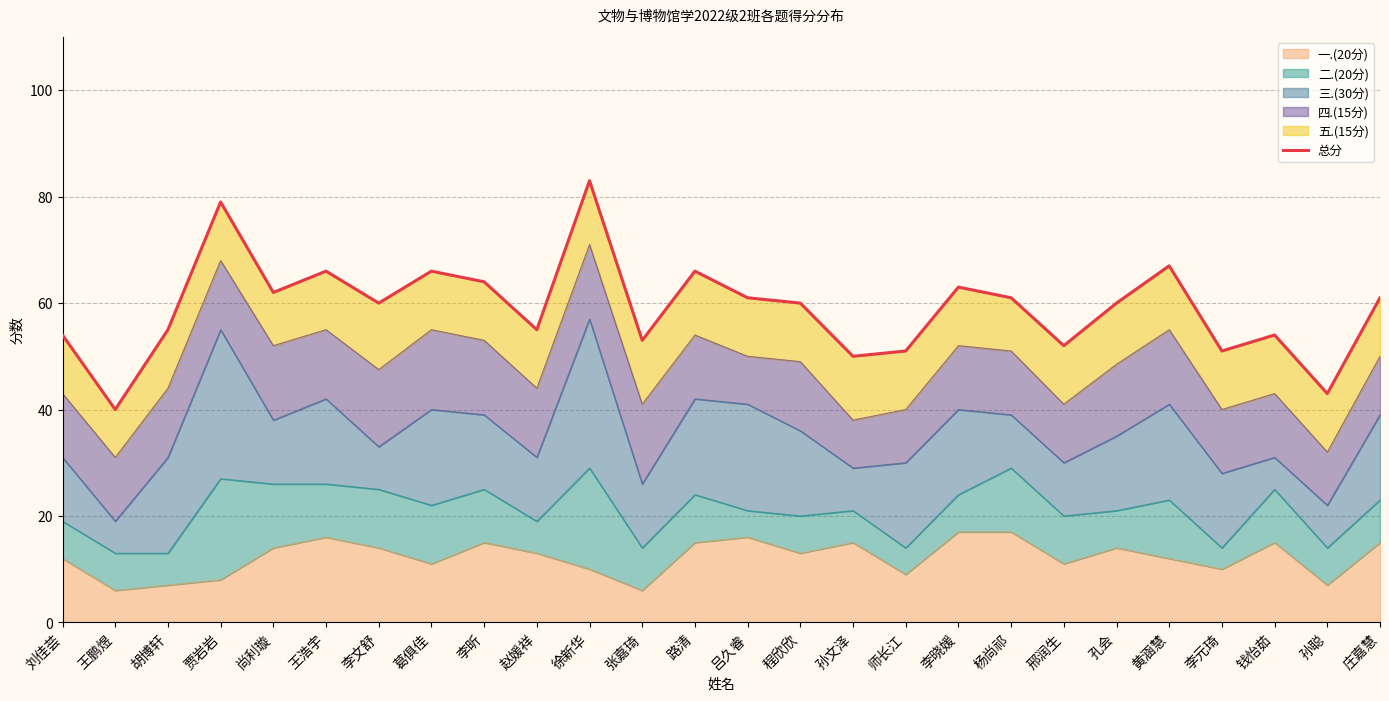

The chart shows a value of 18 at 刘佳荟. True or false?

False